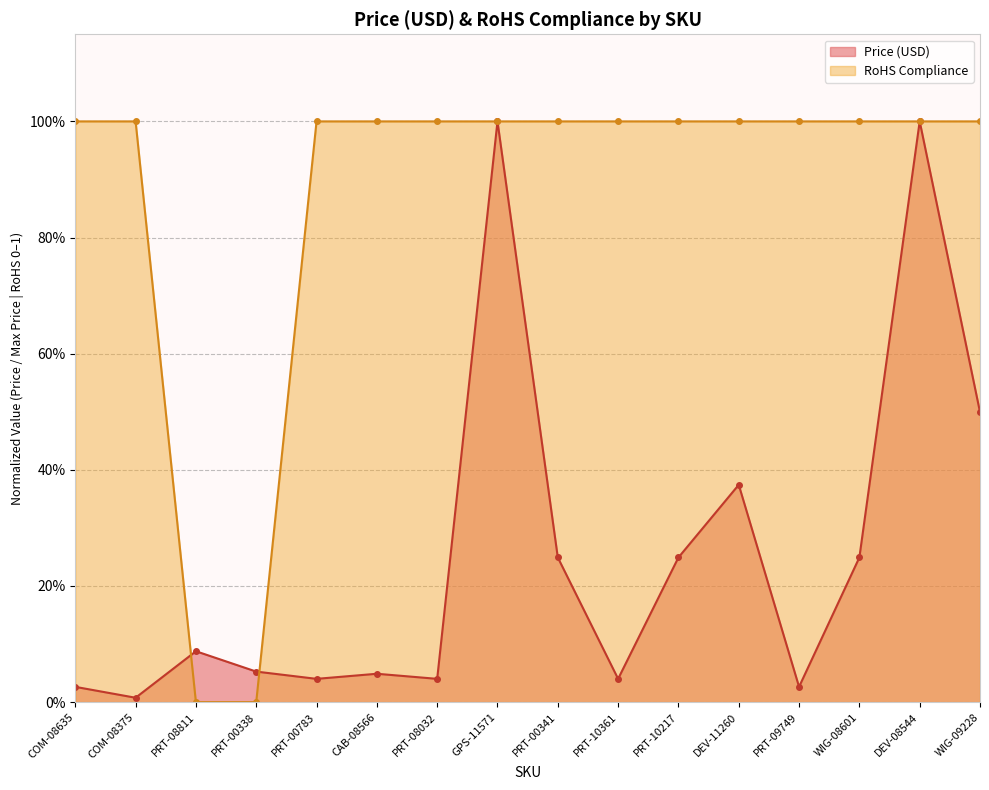

What is the difference between the maximum and second lowest values in the Price (USD) series?

1.0